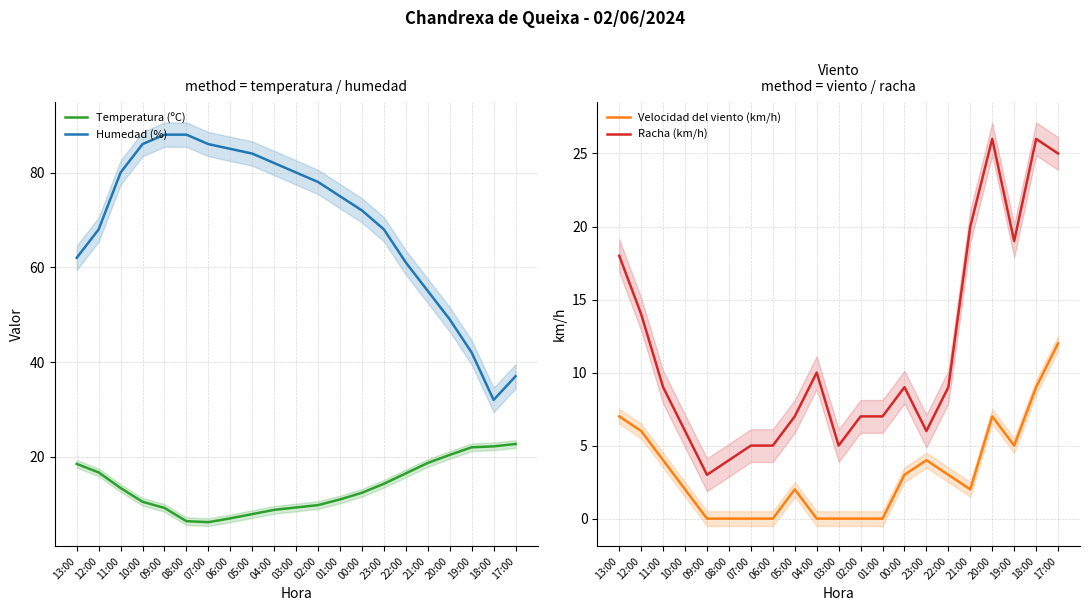

What is the difference between the maximum and minimum values in the Racha (km/h) series?

23